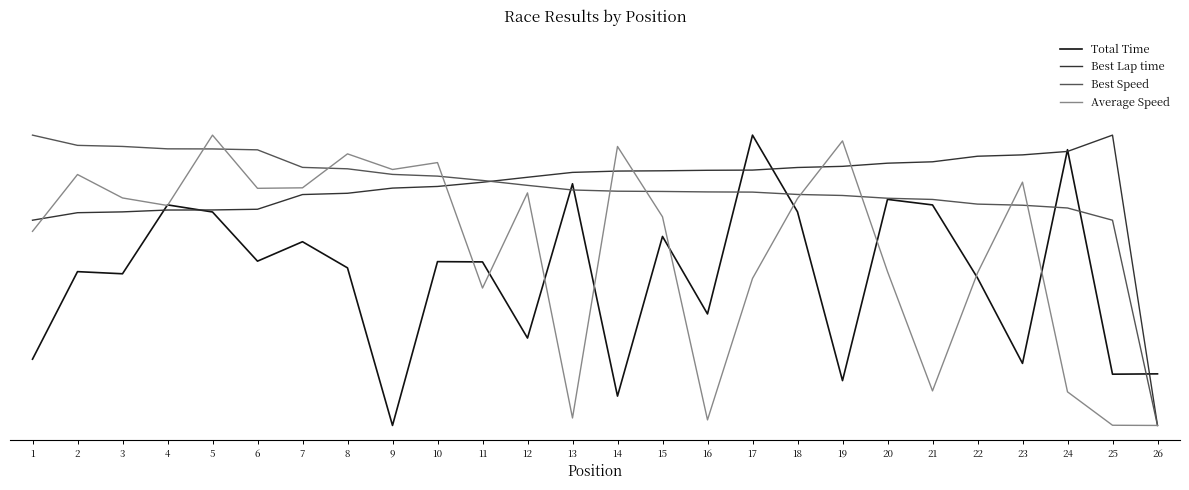

After their last crossing, which series has the higher values: Total Time or Average Speed?

Total Time